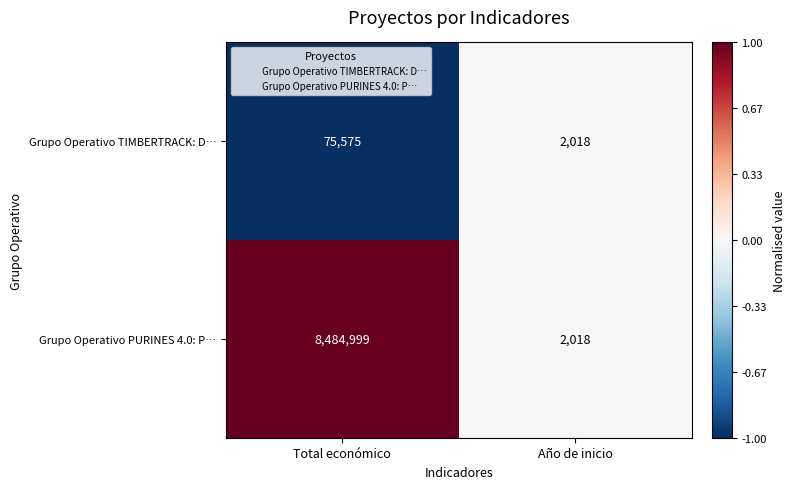

Reading right to left, list all the values displayed in this chart.

Grupo Operativo TIMBERTRACK: D…: Año de inicio=2018	Total económico=75575
Grupo Operativo PURINES 4.0: P…: Año de inicio=2018	Total económico=8484999